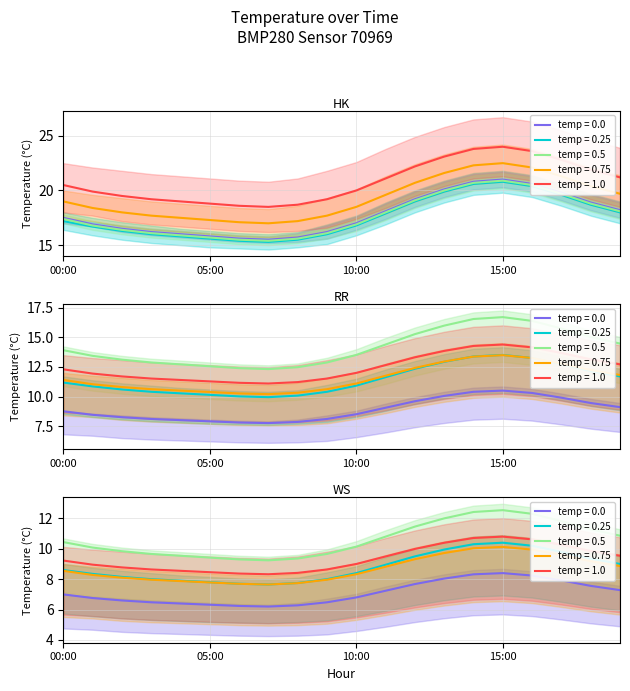

Is this an area chart (filled region under the line)?

No